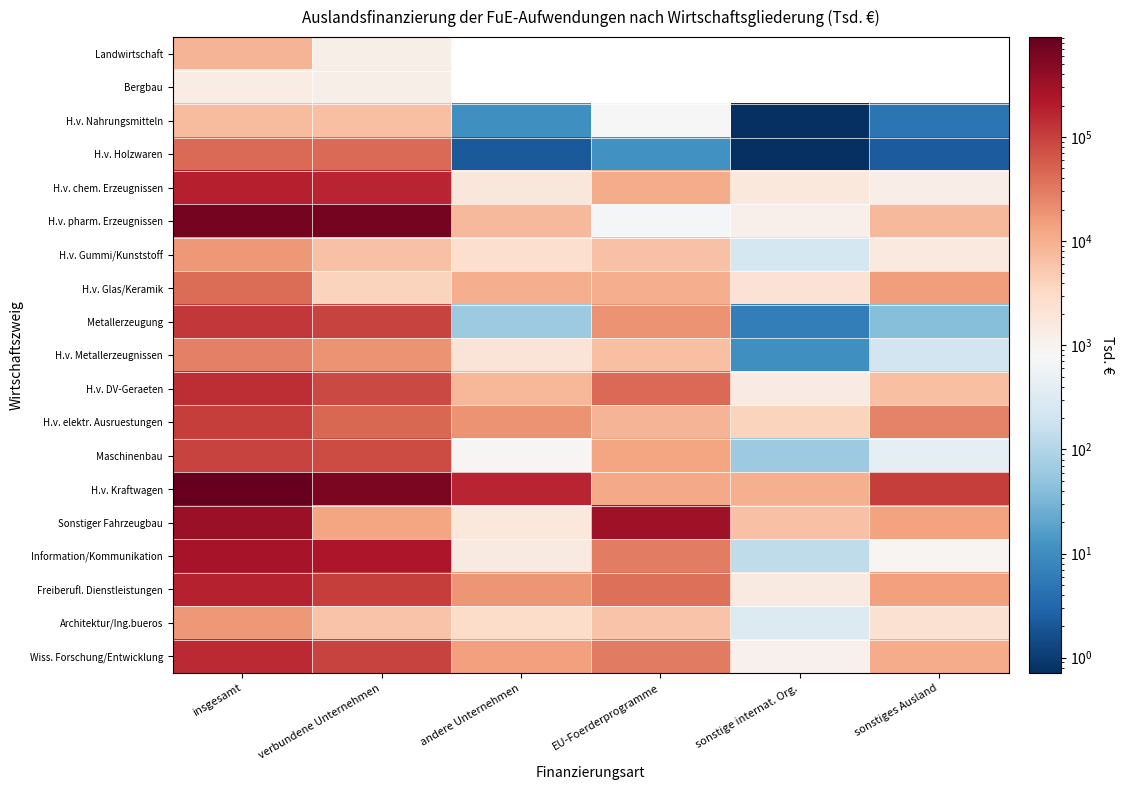

How many data points in H.v. Metallerzeugnissen are above 6821?

3